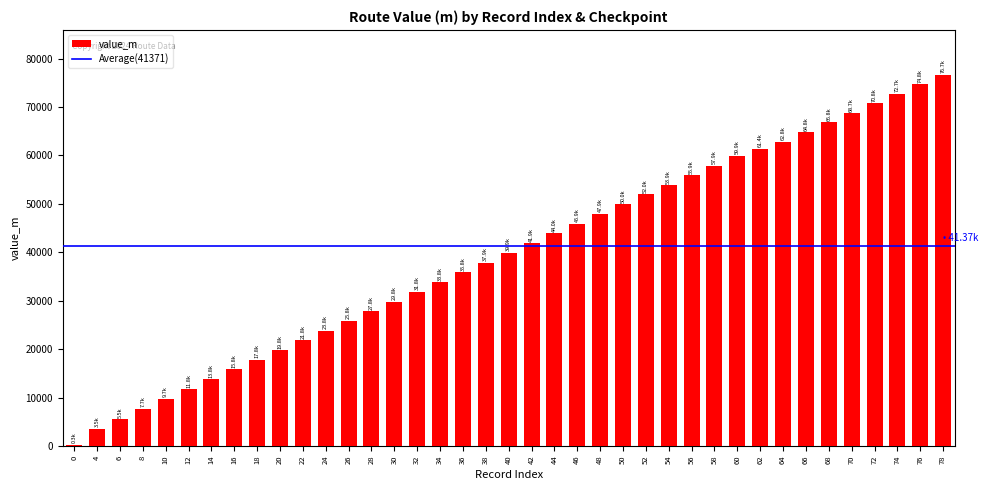

At which label does the data first exceed 39895?

40